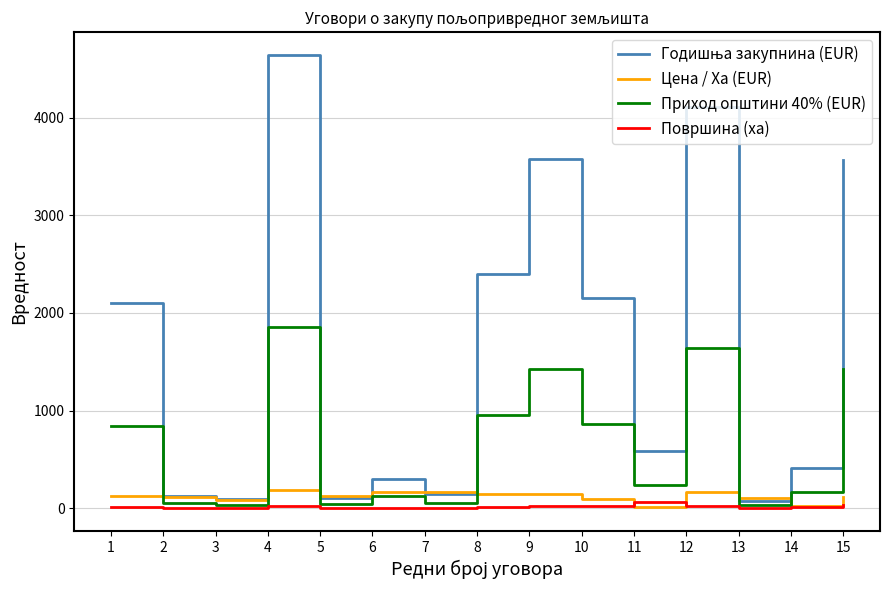

At which category is the sum across all series the highest?

4